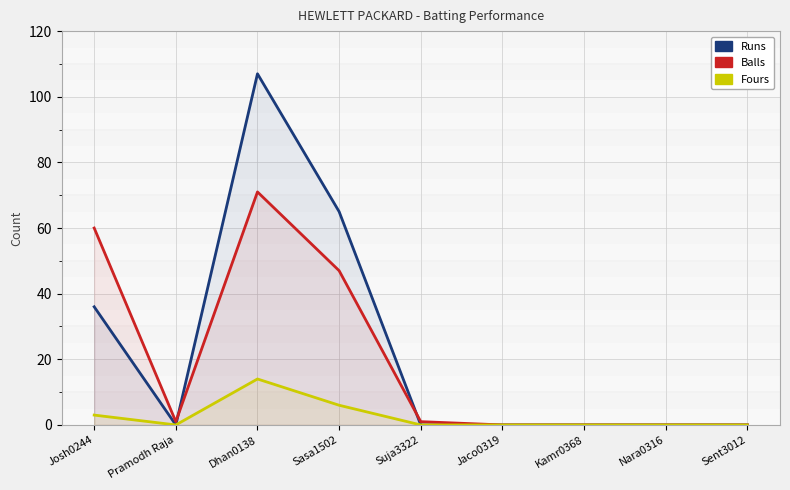

What is the difference between the highest and lowest values at Pramodh Raja?

1